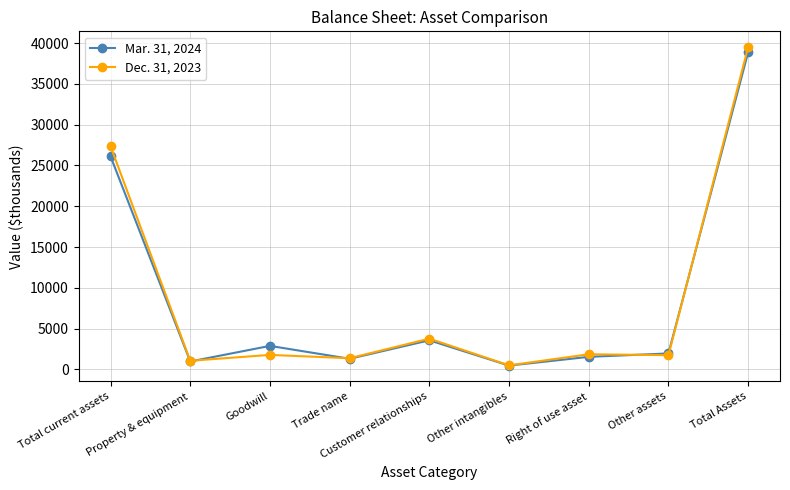

Where is the first local minimum for Mar. 31, 2024?

Property & equipment